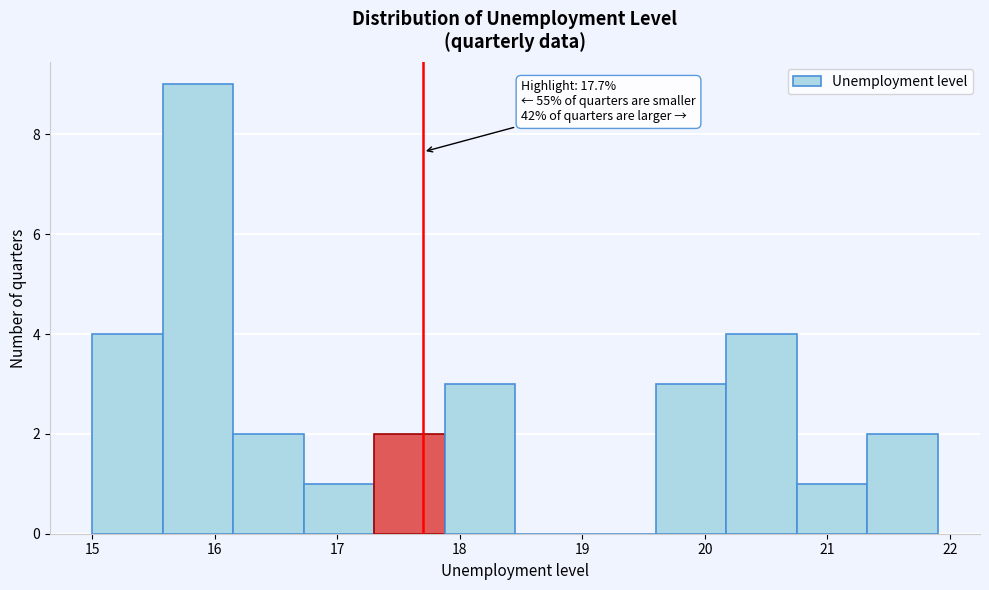

Which range on the x-axis has the tallest bar?

15.6 to 16.2